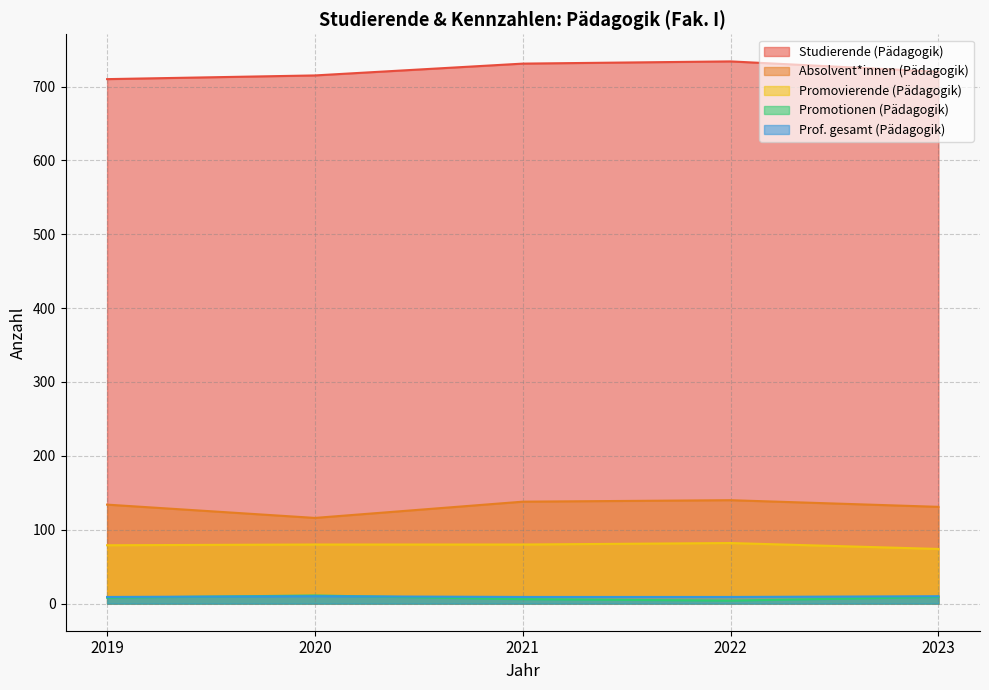

What is the sum of all Absolvent*innen (Pädagogik) values?

659